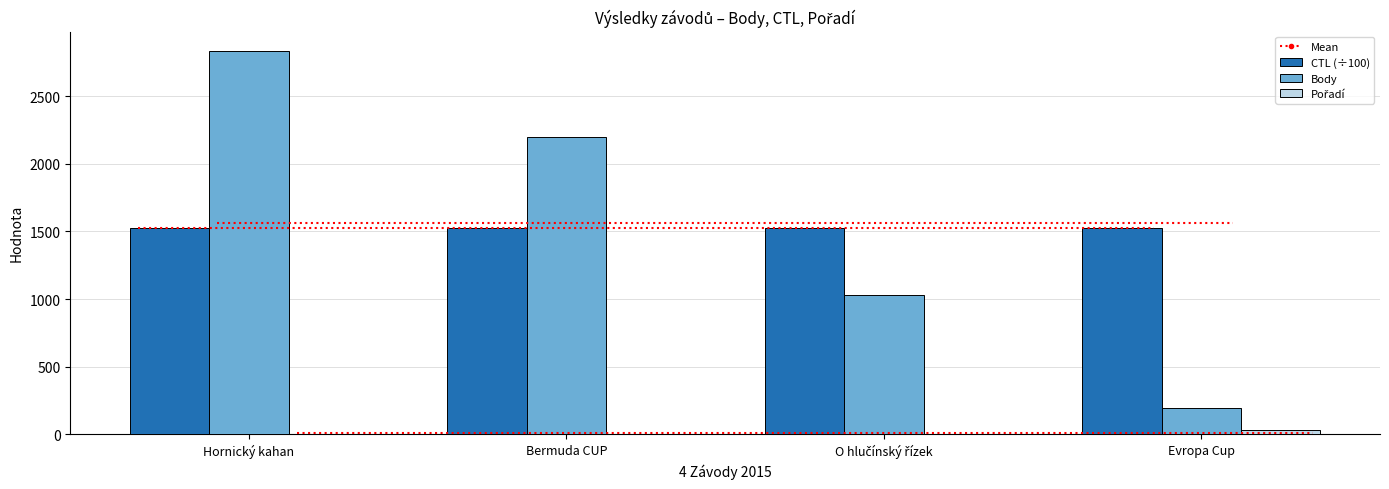

Which series has the largest total across all categories?

Body